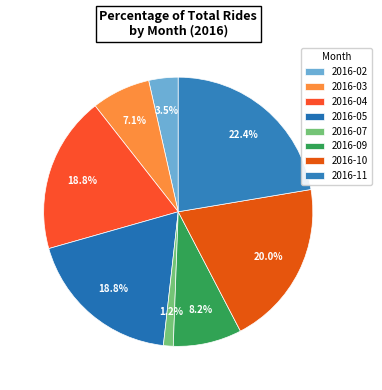

Between 2016-09 and 2016-11, which is larger?

2016-11